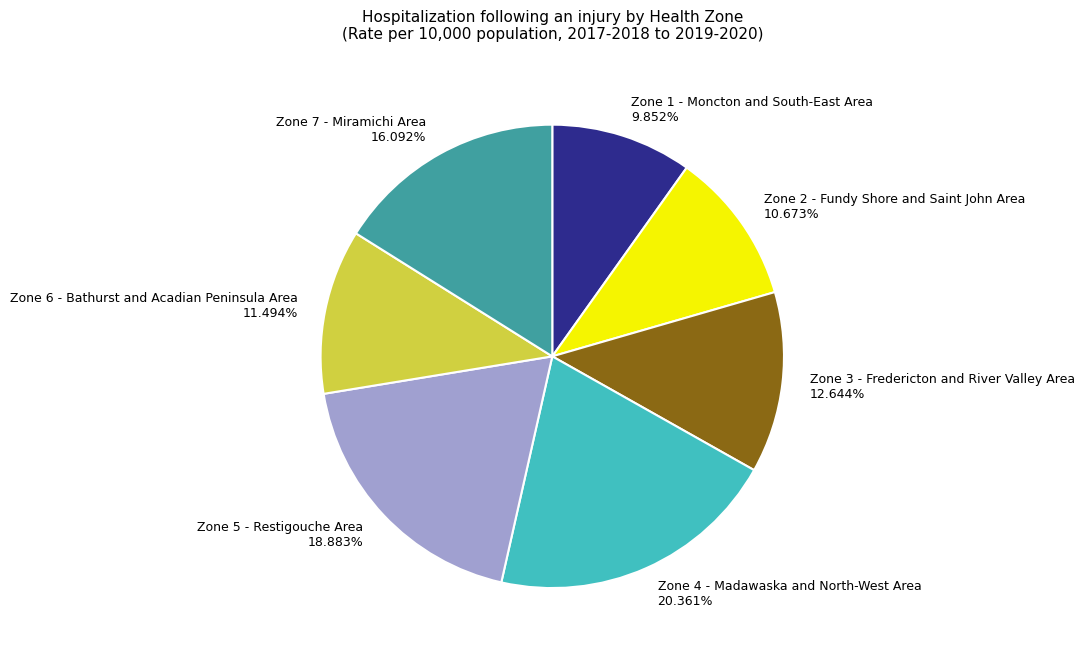

Count the number of slices in the pie.

7